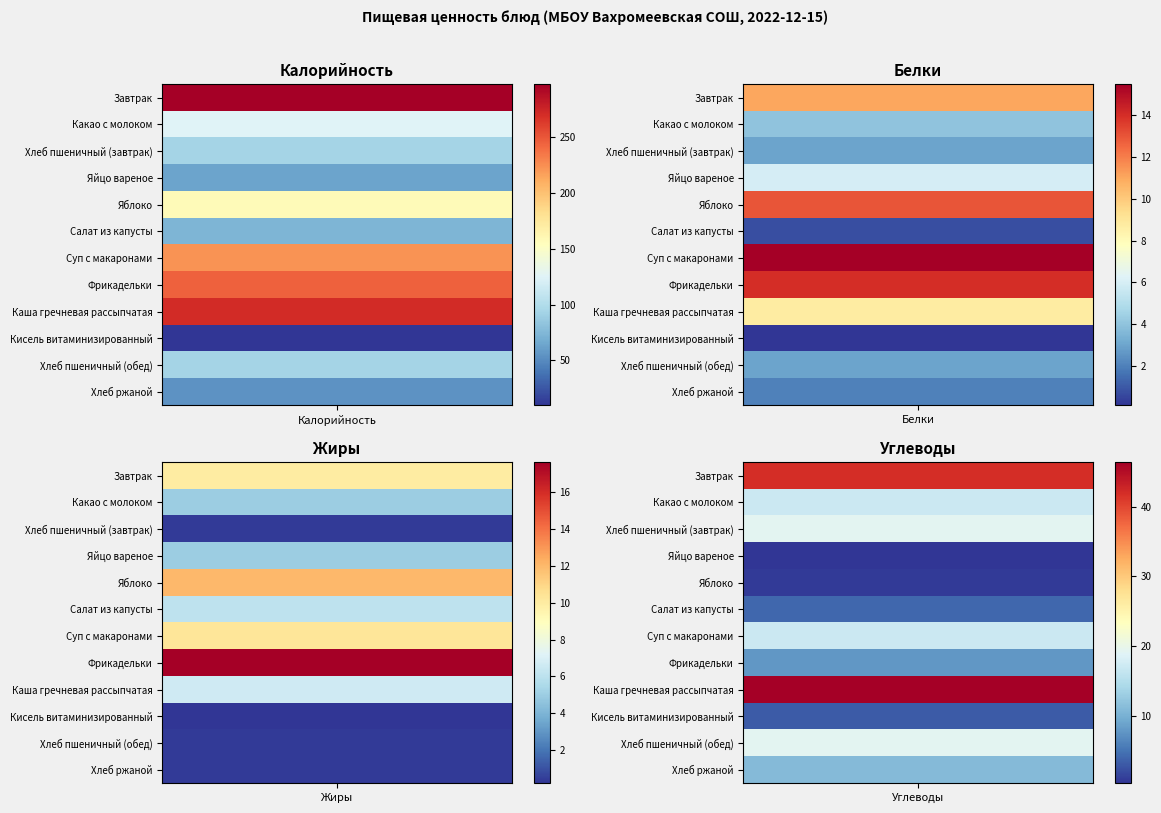

What is the maximum value shown in the chart?

297.2